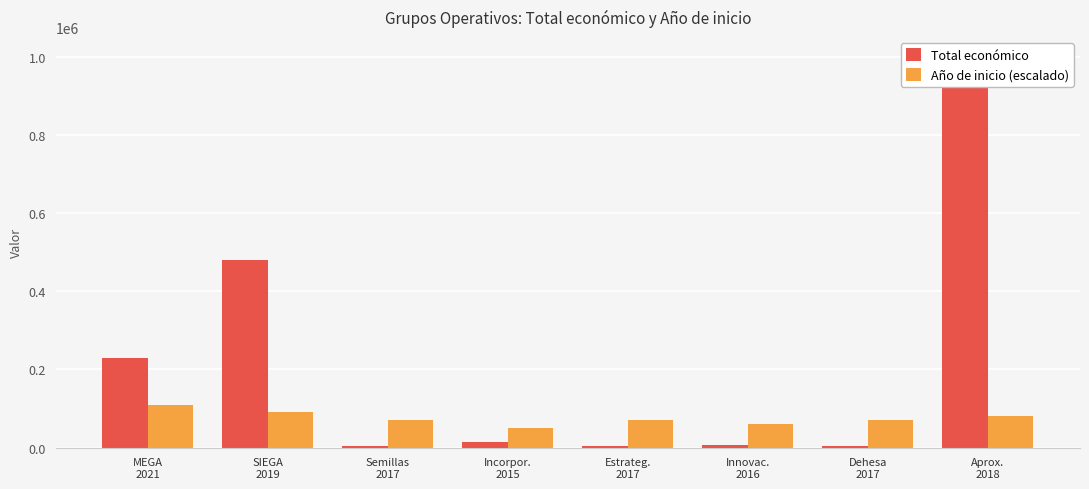

What position from the left is Incorpor.
2015?

4